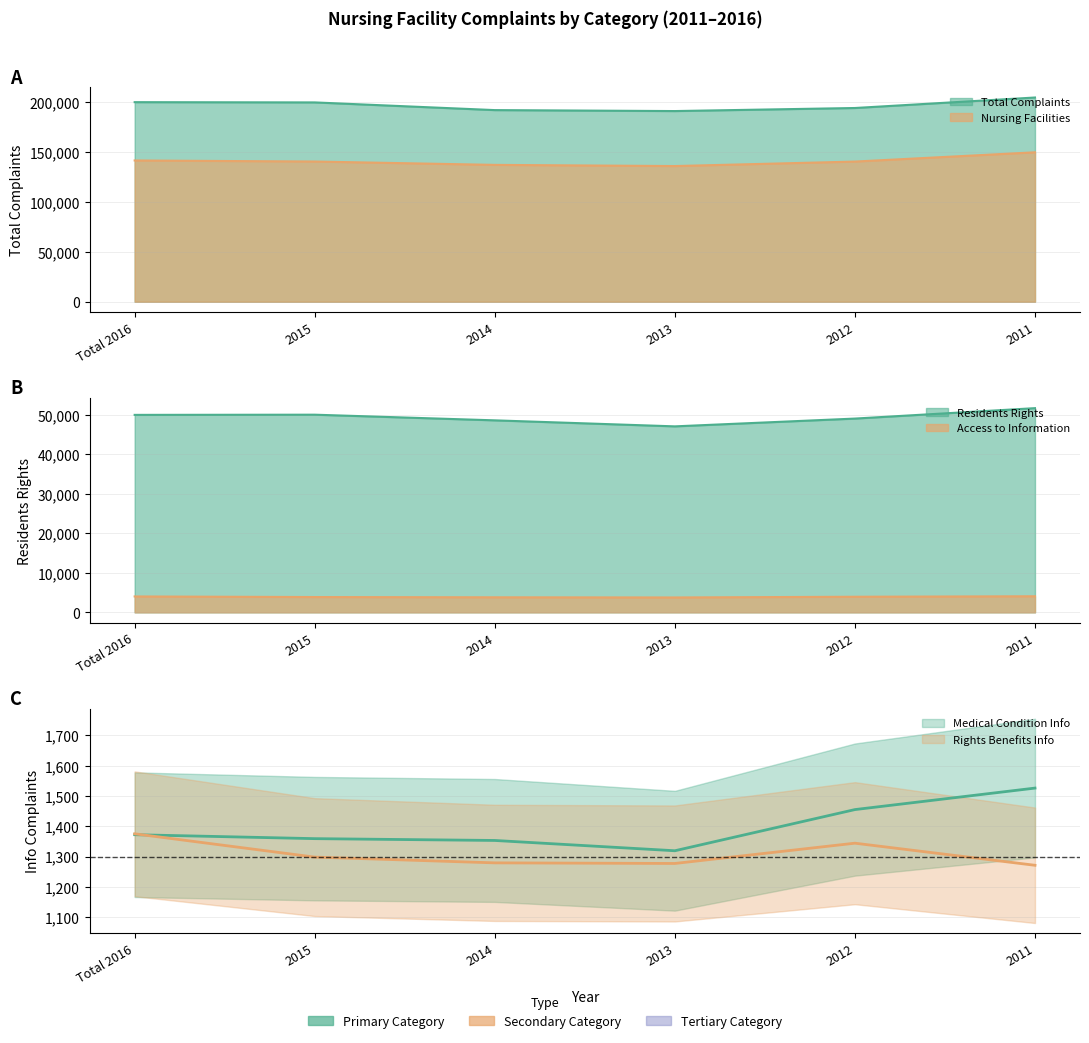

What is the label of the 3rd point from the right?

2013